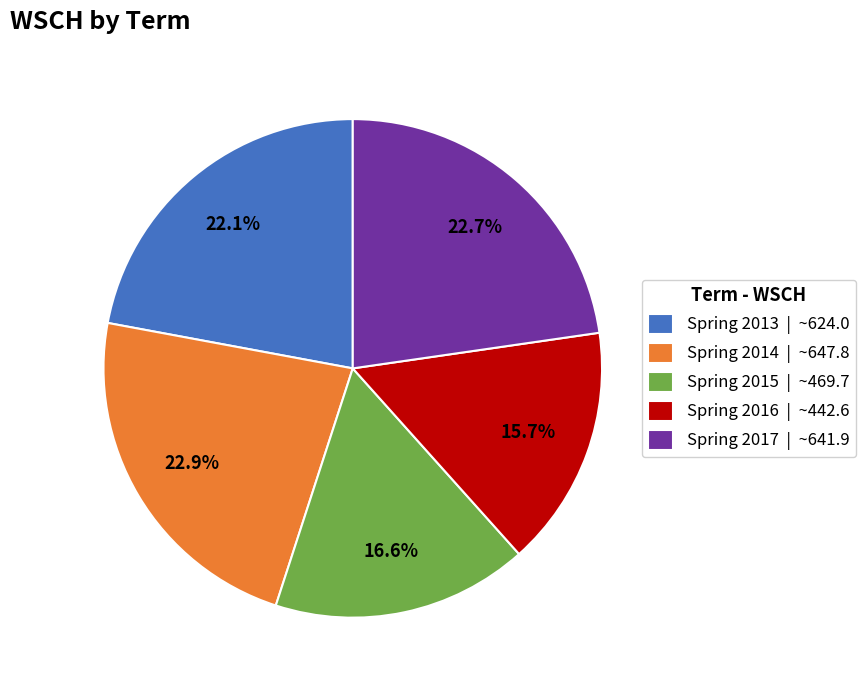

The Spring 2015 slice represents 27% of the pie. True or false?

False